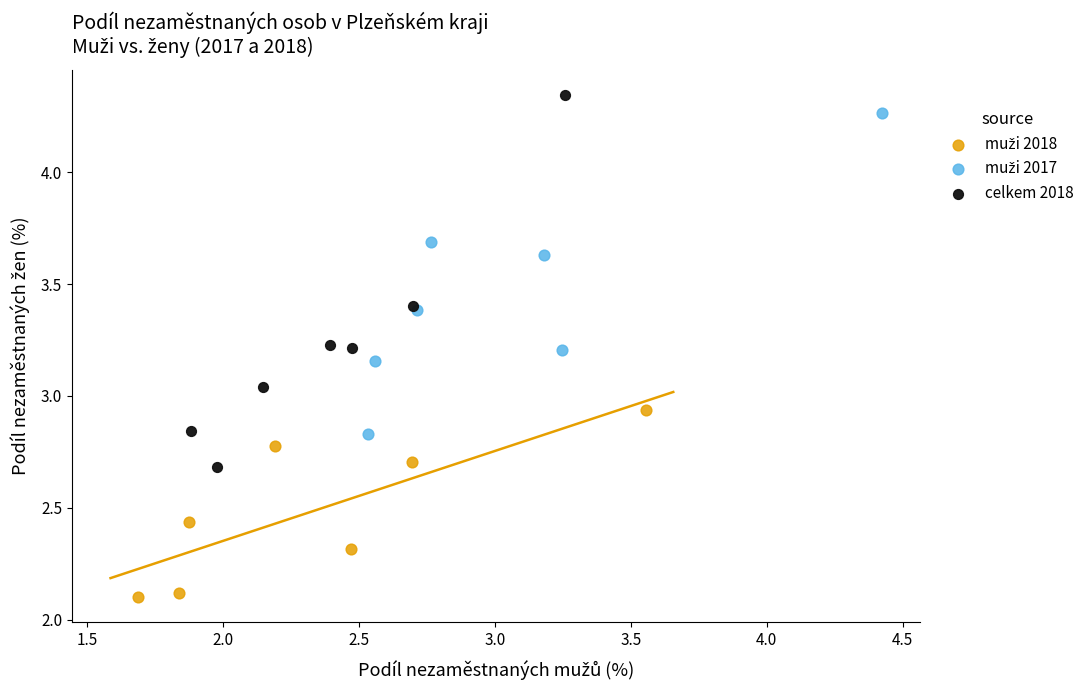

Which series has the largest Y range (max minus min)?

celkem 2018